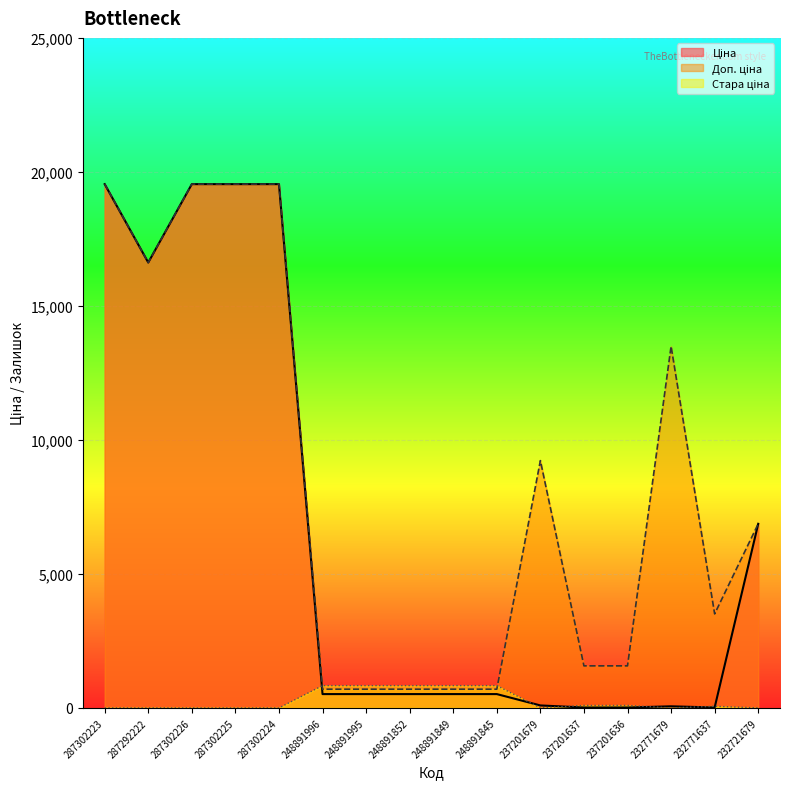

At which label is Ціна closest to 9779?

232721679